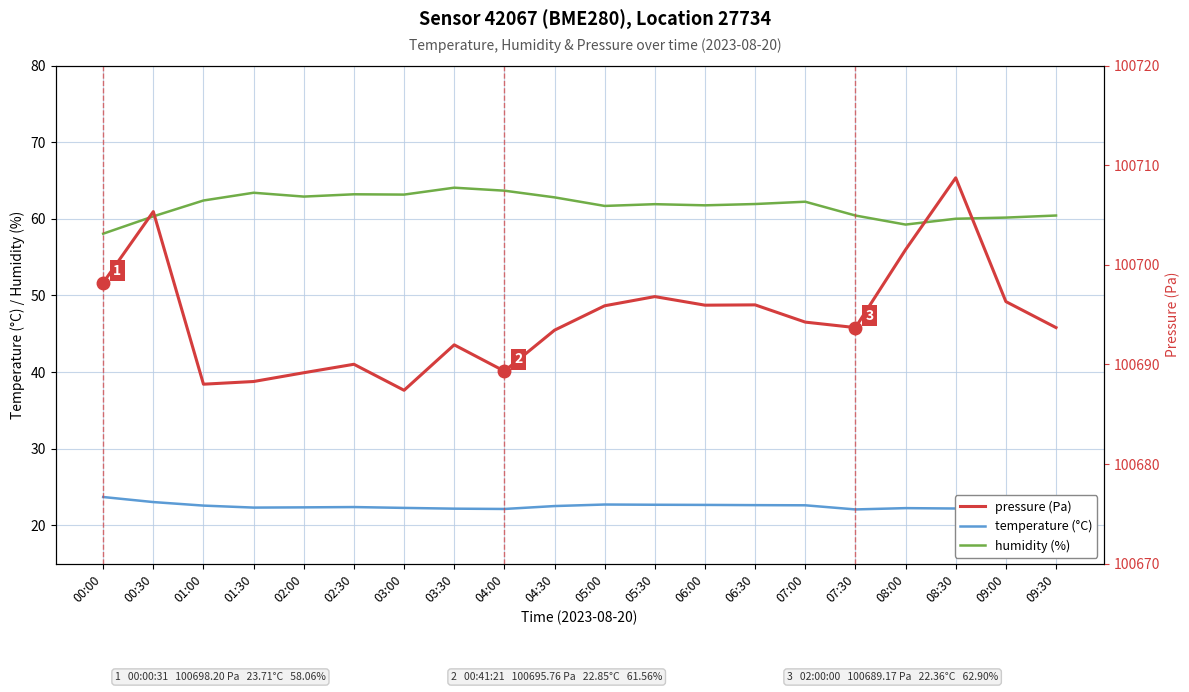

True or false: temperature (°C) and pressure (Pa) cross at least once.

False